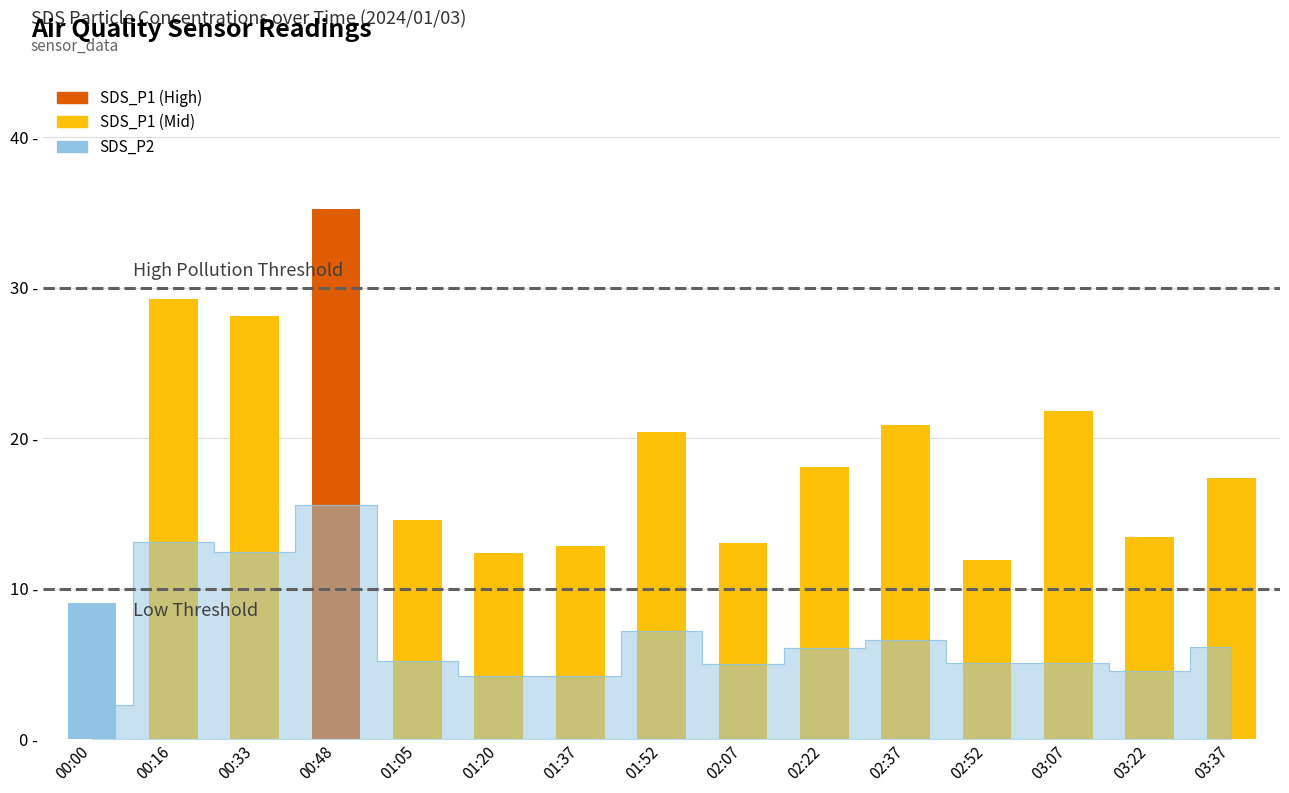

The value at 02:07 is 21.6. True or false?

False